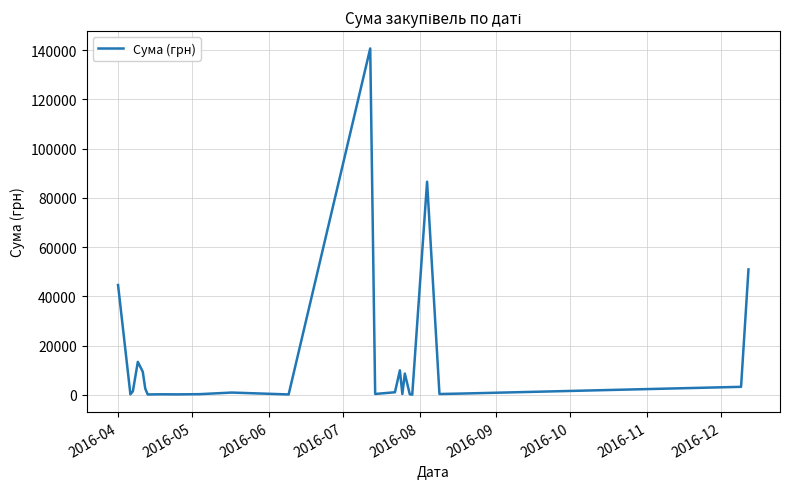

What is the greatest value displayed?

140706.2